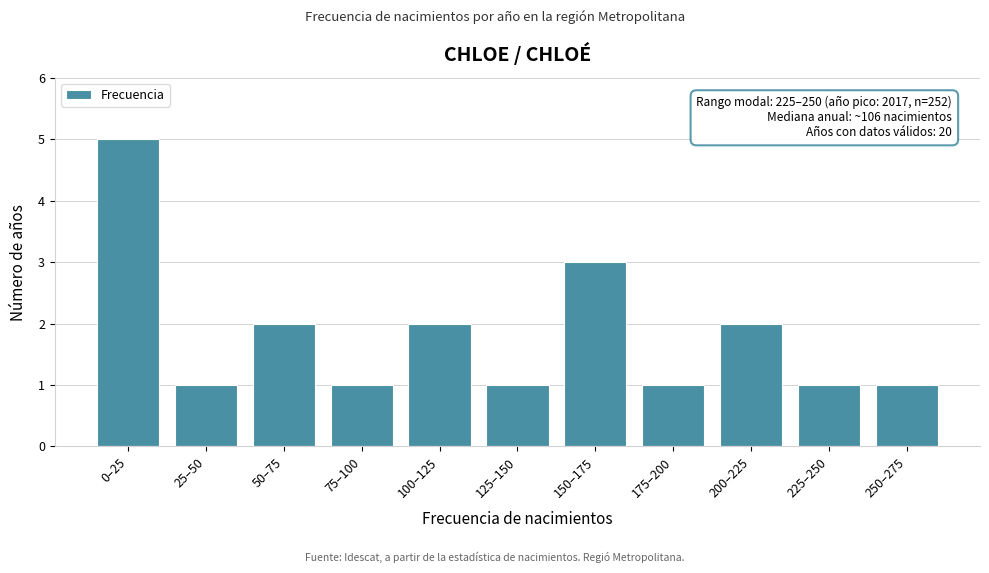

Reading right to left, what are all the values shown in this chart?

250–275=1	225–250=1	200–225=2	175–200=1	150–175=3	125–150=1	100–125=2	75–100=1	50–75=2	25–50=1	0–25=5